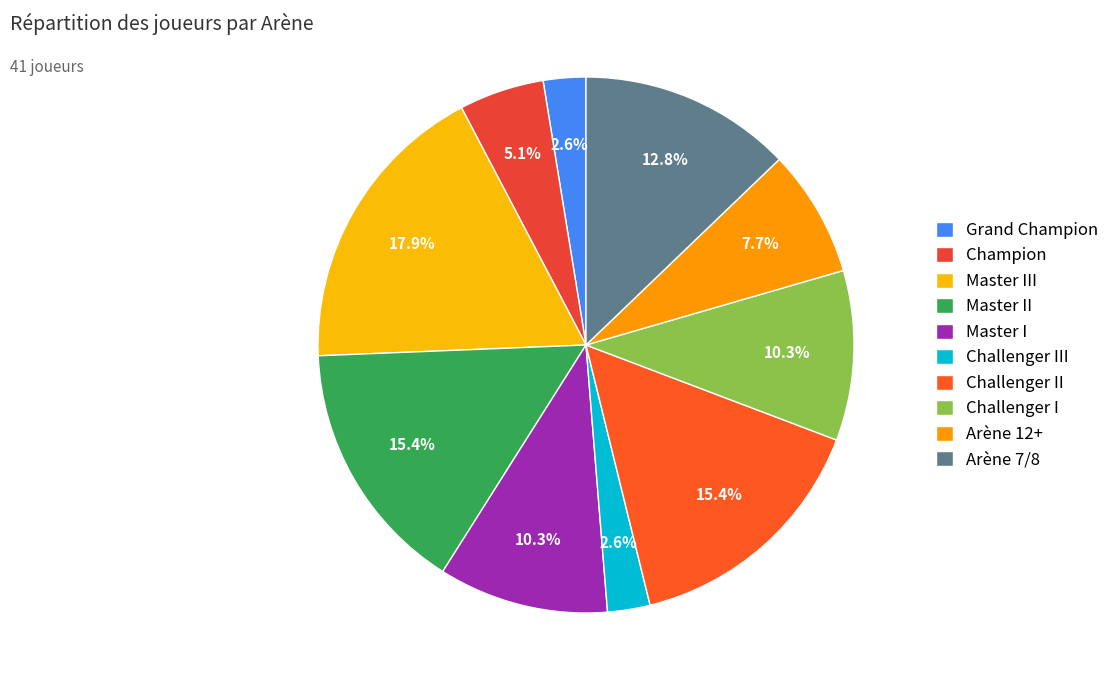

What is the change in value from Champion to Challenger III?

-1